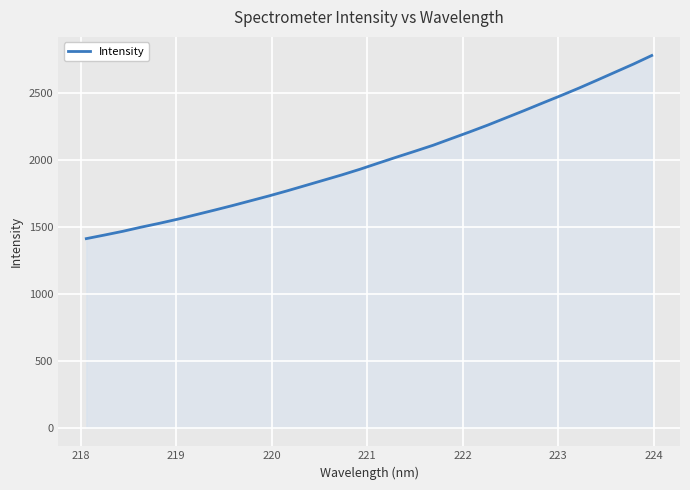

What is the maximum value shown in the chart?

2779.6